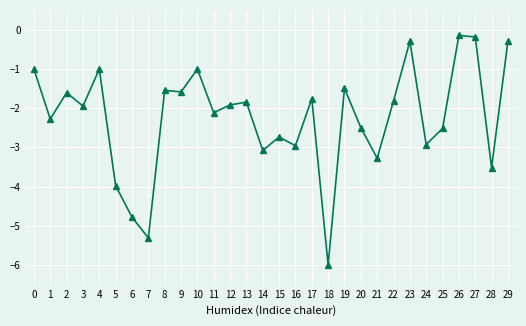

How many distinct data groups are displayed?

1